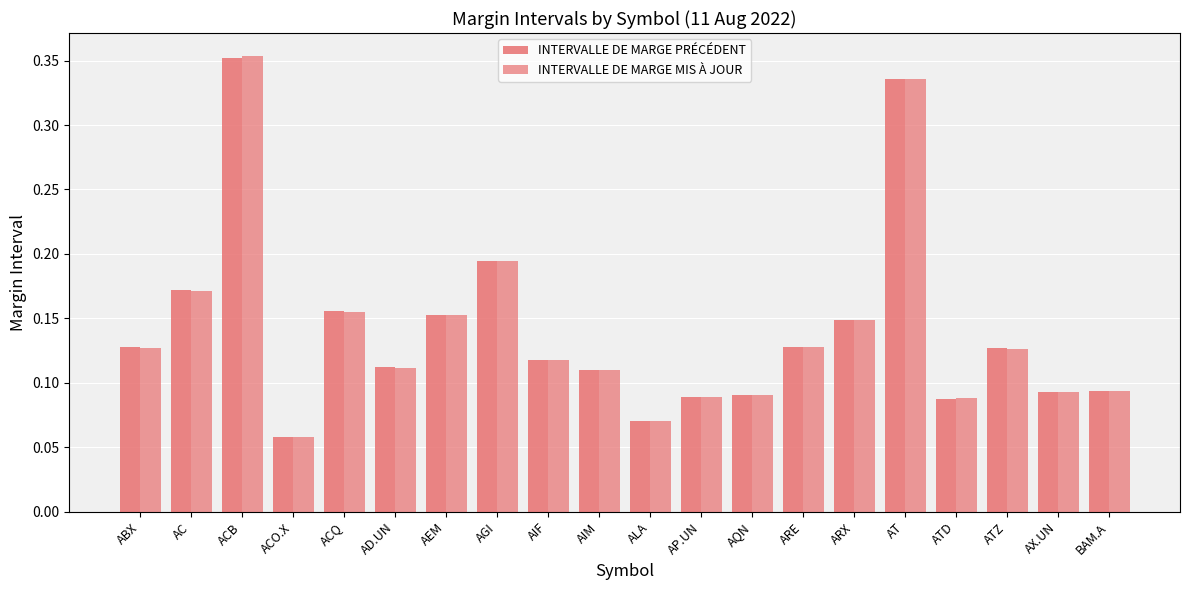

Reading right to left, extract all data points from this chart.

INTERVALLE DE MARGE PRÉCÉDENT: BAM.A=0.1	AX.UN=0.1	ATZ=0.1	ATD=0.1	AT=0.3	ARX=0.1	ARE=0.1	AQN=0.1	AP.UN=0.1	ALA=0.1	AIM=0.1	AIF=0.1	AGI=0.2	AEM=0.2	AD.UN=0.1	ACQ=0.2	ACO.X=0.1	ACB=0.4	AC=0.2	ABX=0.1
INTERVALLE DE MARGE MIS À JOUR: BAM.A=0.1	AX.UN=0.1	ATZ=0.1	ATD=0.1	AT=0.3	ARX=0.1	ARE=0.1	AQN=0.1	AP.UN=0.1	ALA=0.1	AIM=0.1	AIF=0.1	AGI=0.2	AEM=0.2	AD.UN=0.1	ACQ=0.2	ACO.X=0.1	ACB=0.4	AC=0.2	ABX=0.1